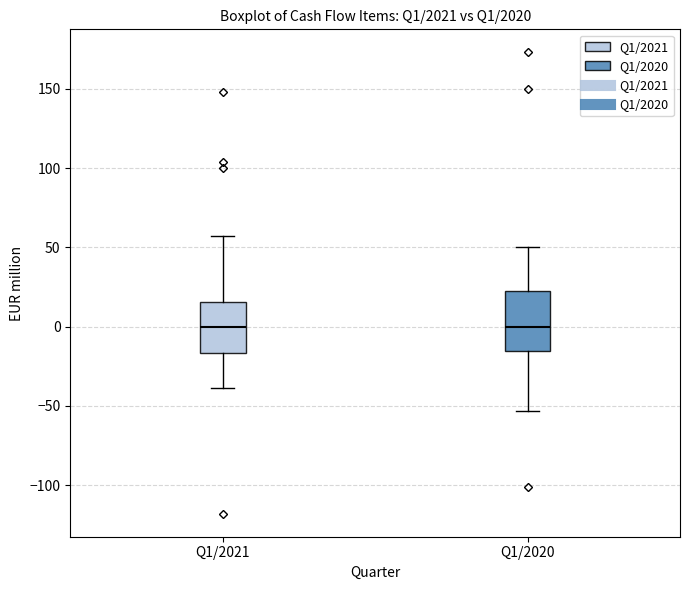

Where is the upper edge of the box for Q1/2021 on the y-axis? The values are not printed on the chart, so give them approximately, as read against the axis.

15